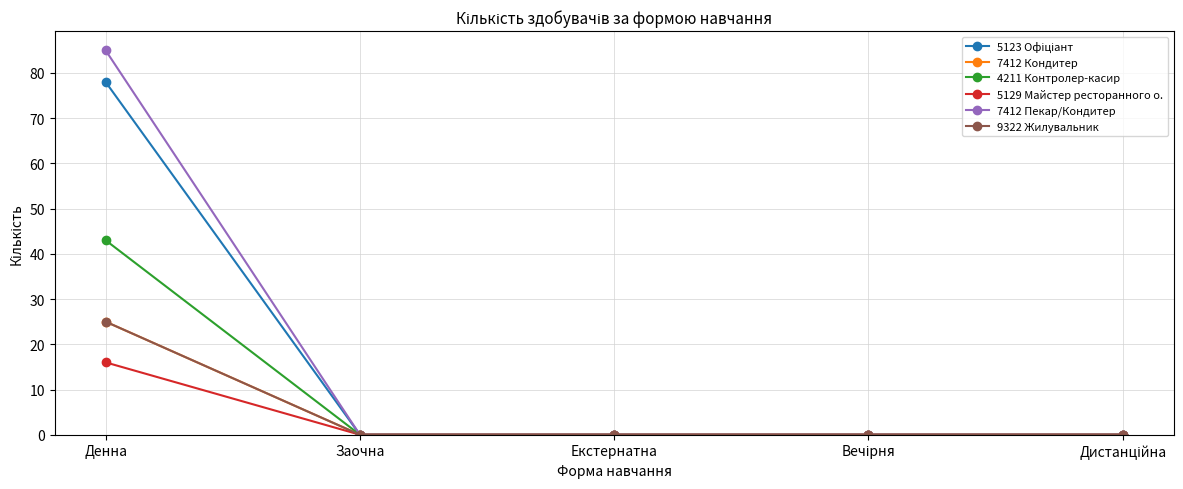

Which series has the largest total across all categories?

7412 Пекар/Кондитер